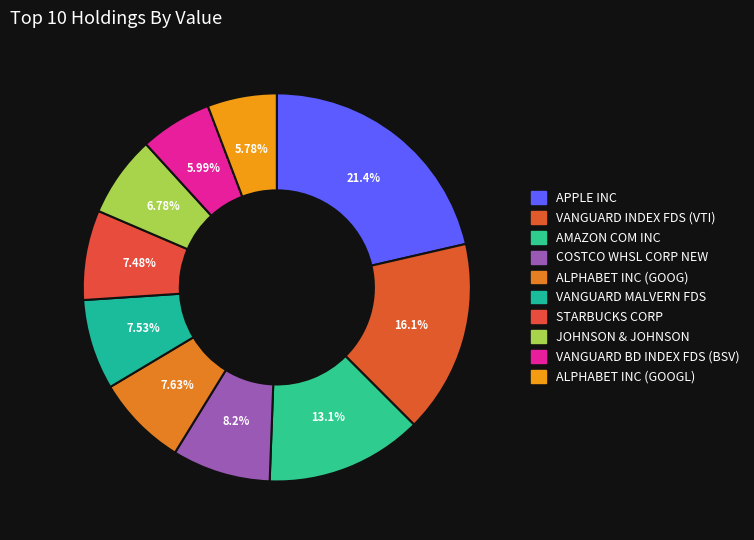

To the nearest percent, what is the difference between the largest and smallest slice percentages?

16%